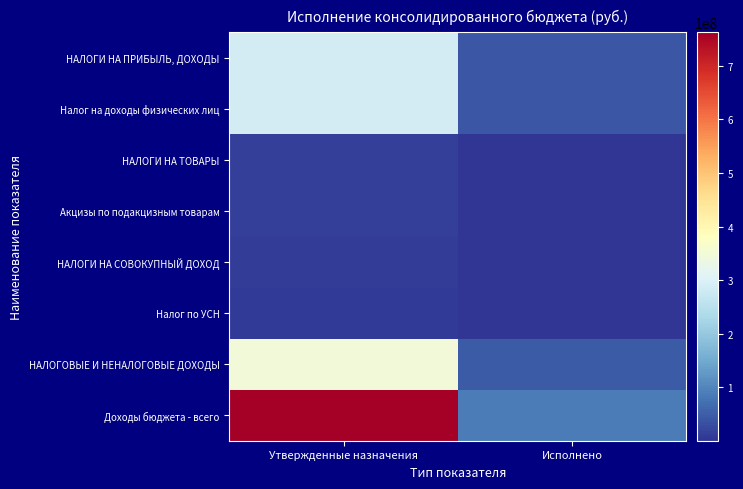

What is the total value across all series at Исполнено?

220270763.6